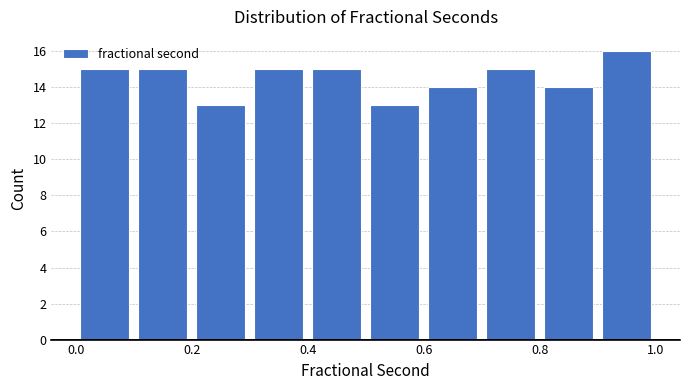

Reading left to right, list every bar in this chart as the range it spans on the x-axis followed by its height. The values are not printed on the chart, so give them approximately, as read against the axis.

0.0 to 0.1: 15
0.1 to 0.2: 15
0.2 to 0.3: 13
0.3 to 0.4: 15
0.4 to 0.5: 15
0.5 to 0.6: 13
0.6 to 0.7: 14
0.7 to 0.8: 15
0.8 to 0.9: 14
0.9 to 1.0: 16